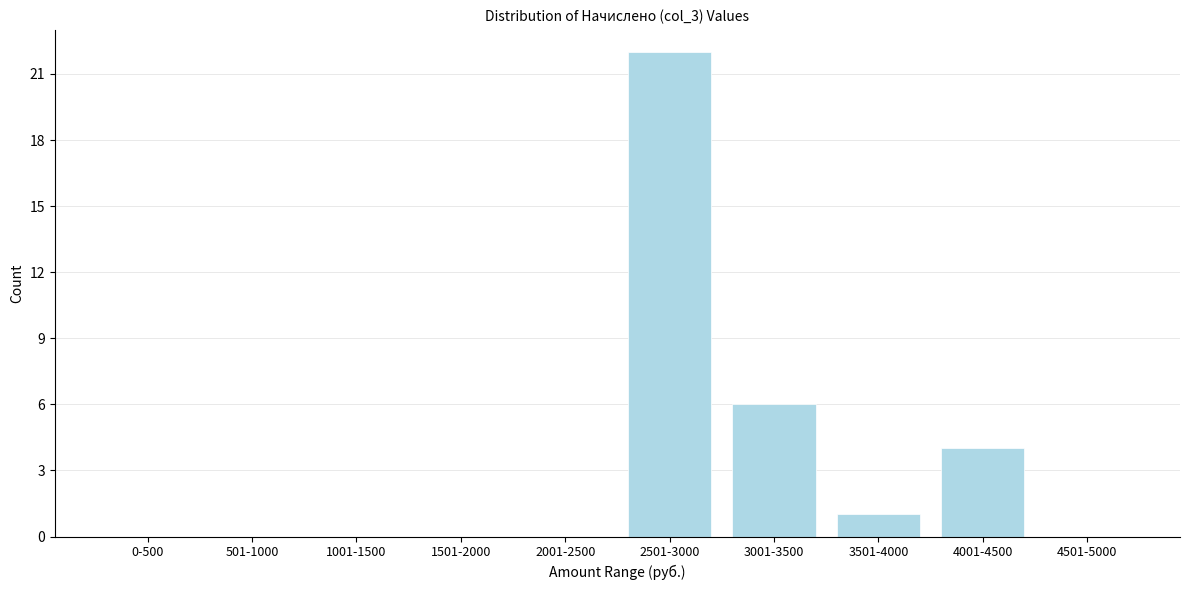

Reading left to right, list all the values displayed in this chart.

0-500=0	501-1000=0	1001-1500=0	1501-2000=0	2001-2500=0	2501-3000=22	3001-3500=6	3501-4000=1	4001-4500=4	4501-5000=0